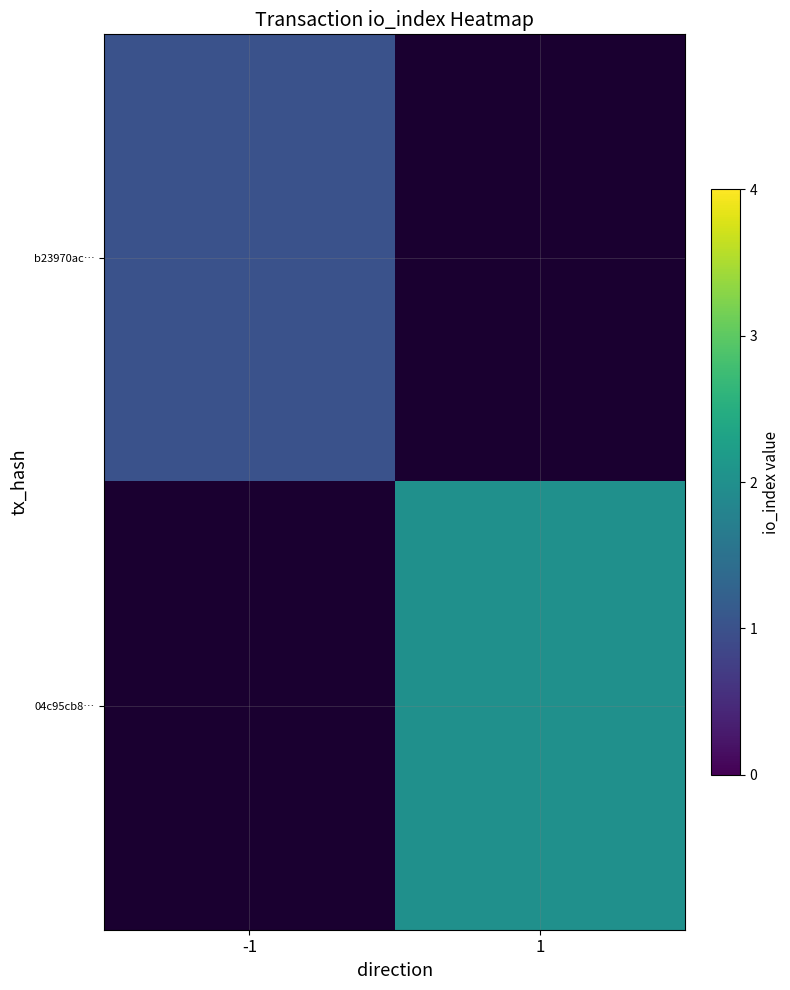

Which label corresponds to the smallest value in the chart?

-1